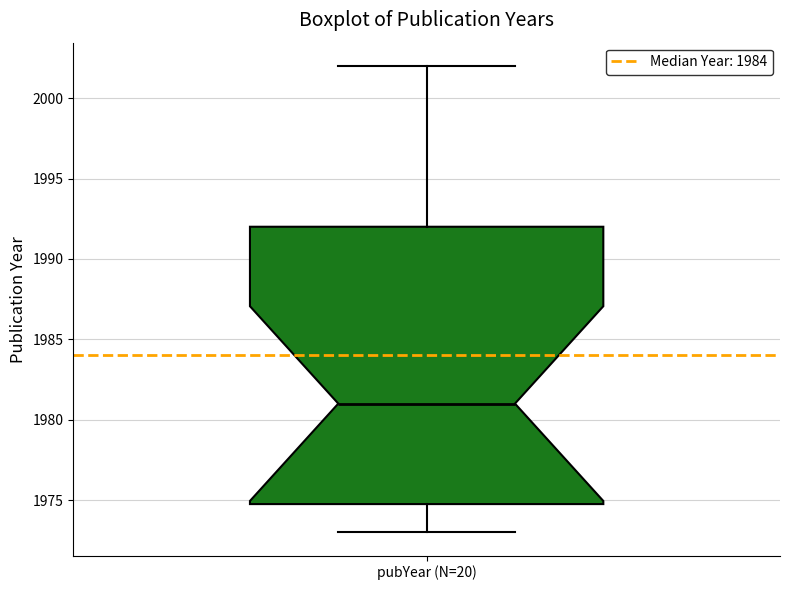

Where does the upper whisker of the box for pubYear (N=20) end on the y-axis? The values are not printed on the chart, so give them approximately, as read against the axis.

2002